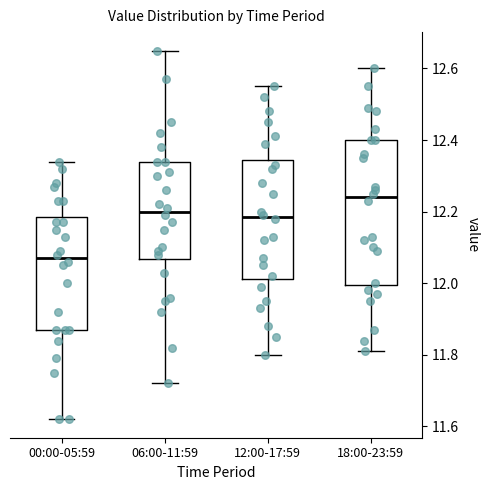

Comparing the boxes themselves (not the whiskers), which one is the tallest?

18:00-23:59